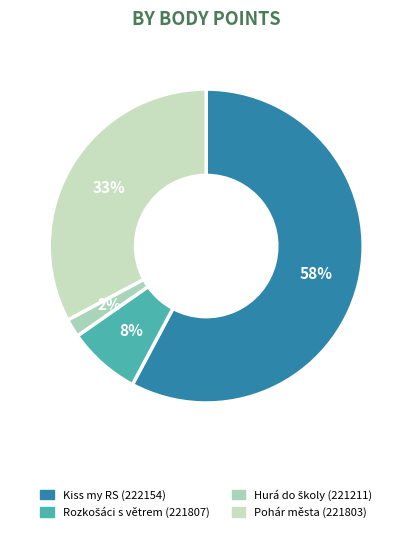

Which slice is the largest?

Kiss my RS (222154)